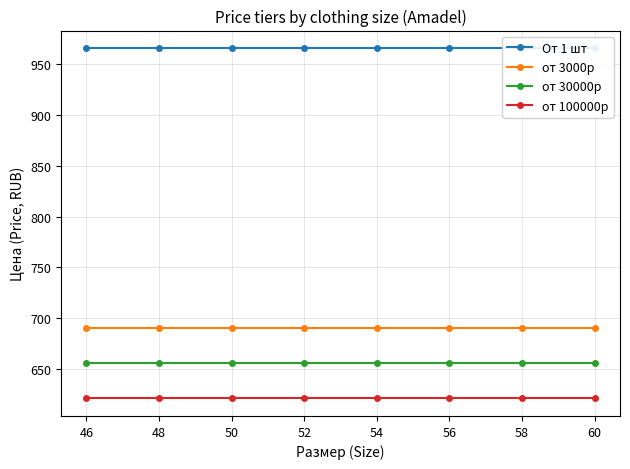

True or false: от 30000р and от 100000р intersect in this chart.

False